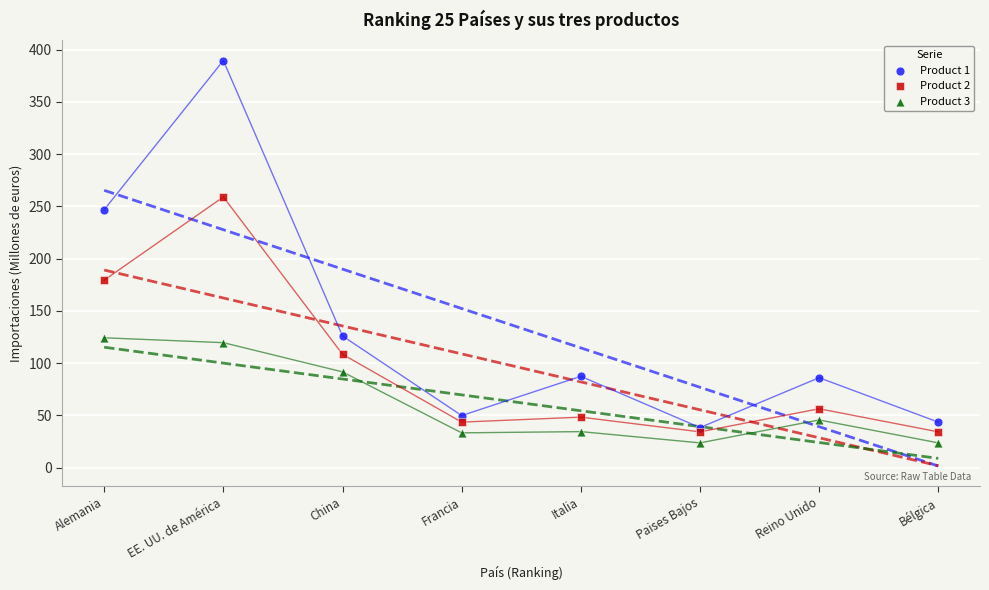

Across all series, what Y value is closest to 206?

179.4